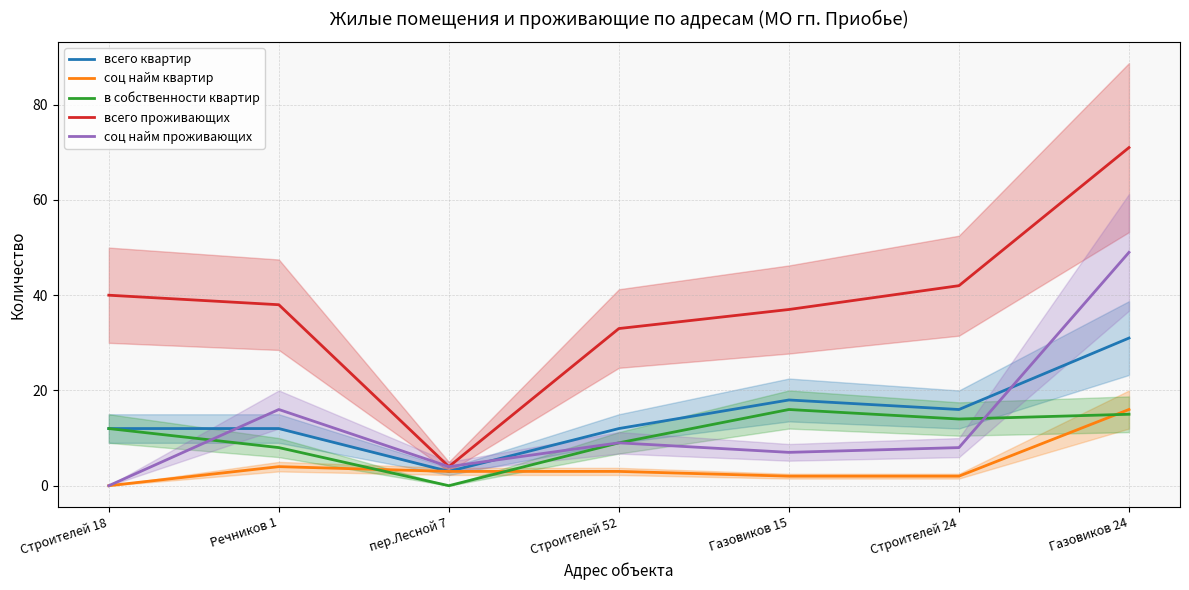

At which category does соц найм проживающих reach its first local peak?

Речников 1